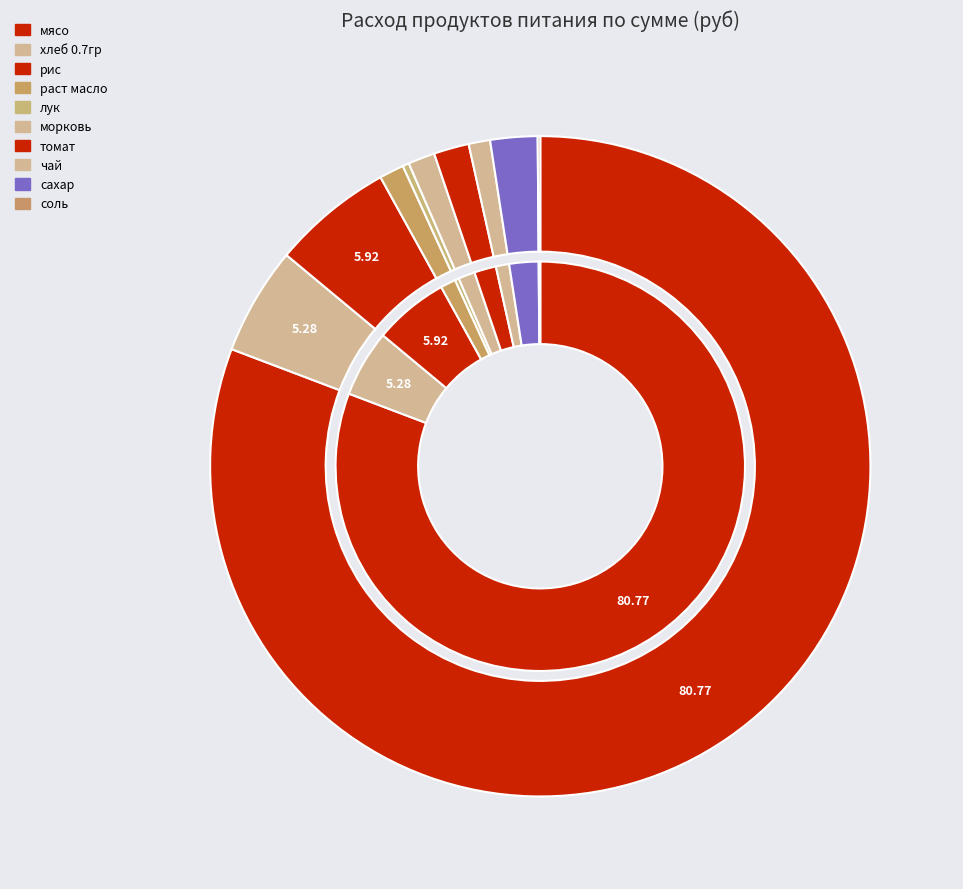

What is the largest slice in the pie chart?

мясо